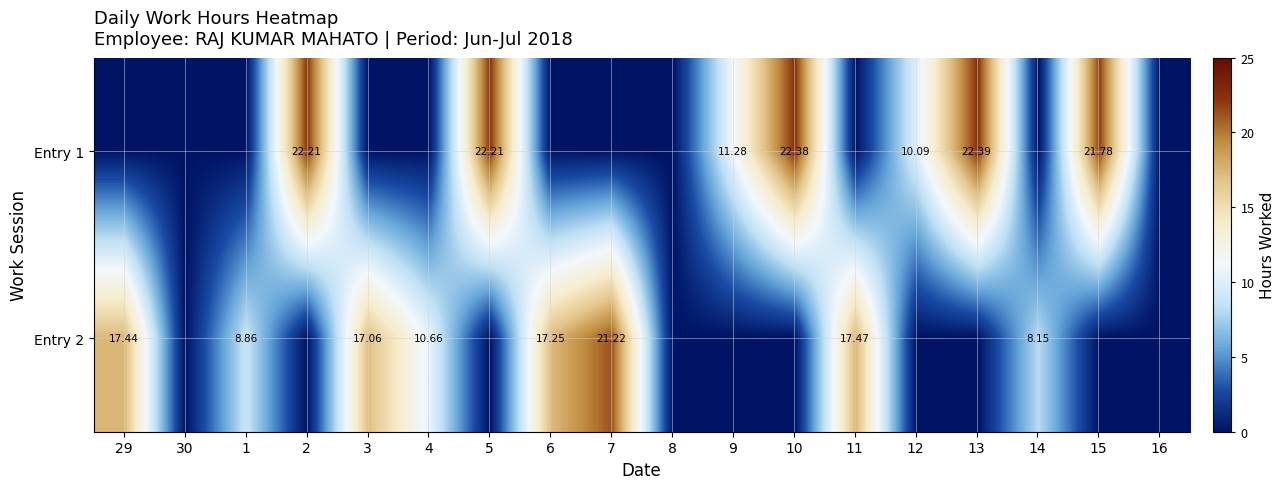

What is the difference between the maximum and minimum values in the Entry 2 series?

21.2